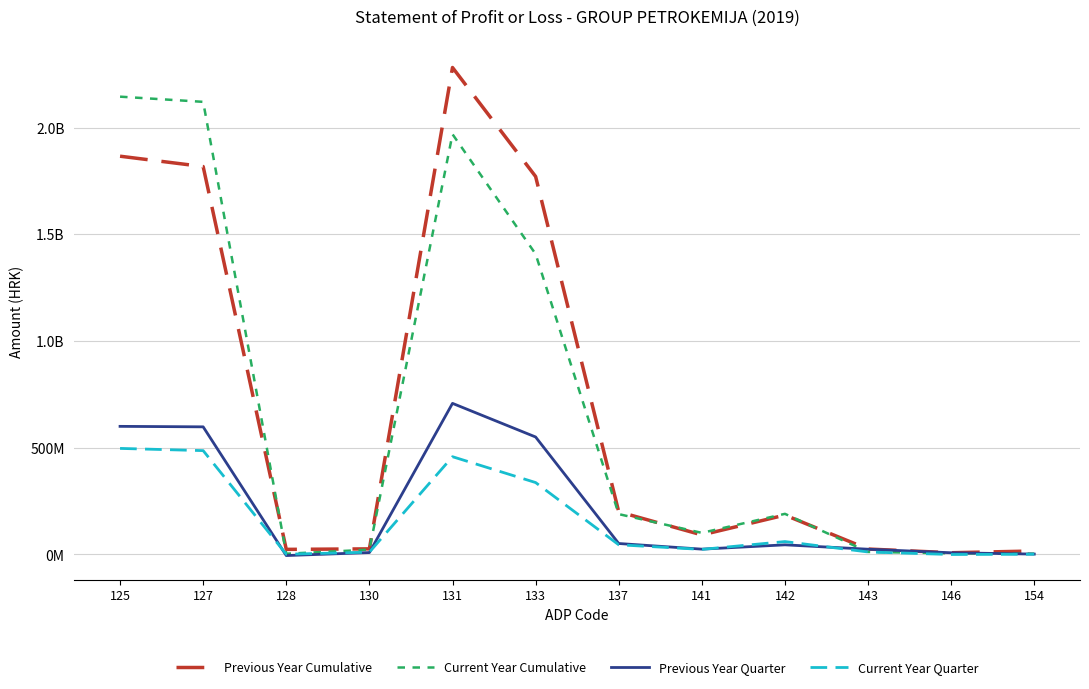

What is the value of the Previous Year Quarter point at the 6th from the left?

549791512